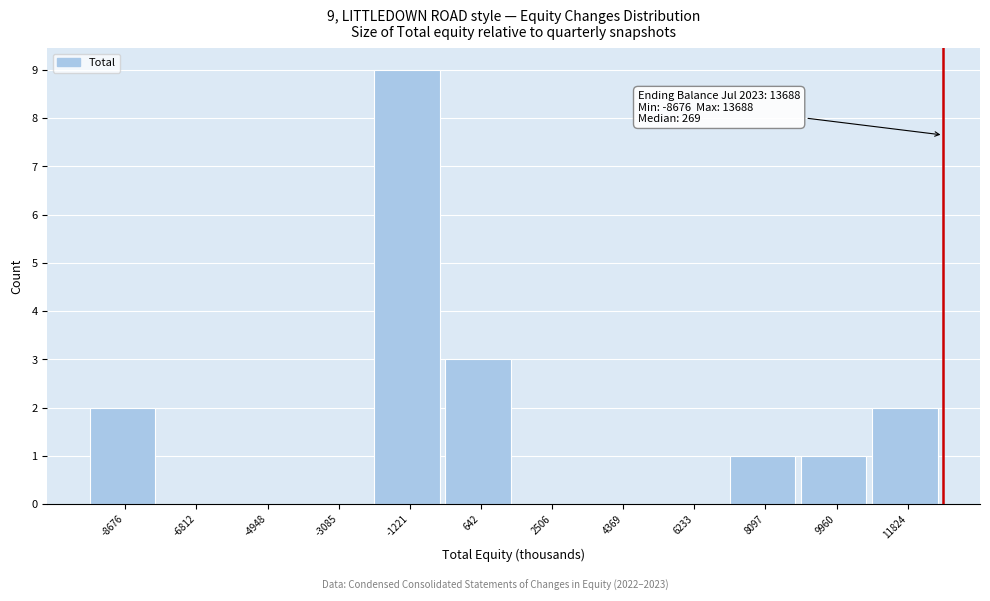

Reading left to right, list all the values displayed in this chart.

-8676=2	-6812=0	-4948=0	-3085=0	-1221=9	642=3	2506=0	4369=0	6233=0	8097=1	9960=1	11824=2